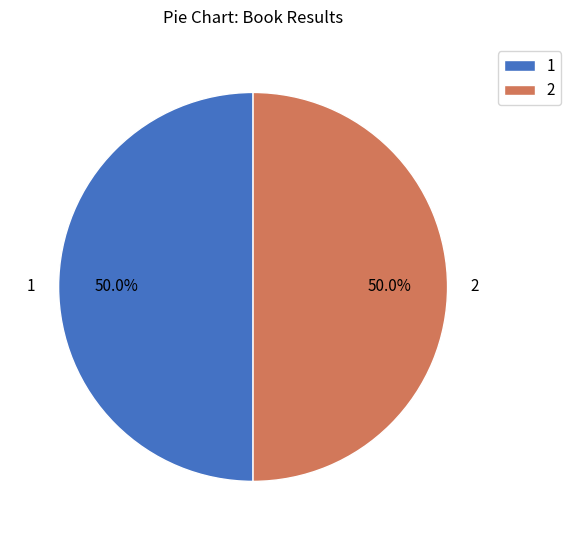

To the nearest percent, what is the average slice percentage?

50%